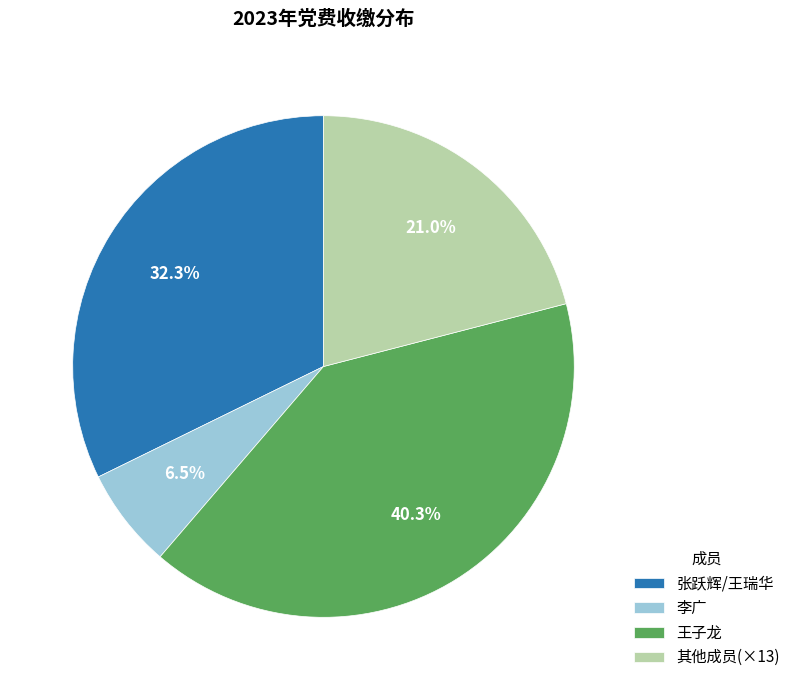

Which slice is the smallest?

李广